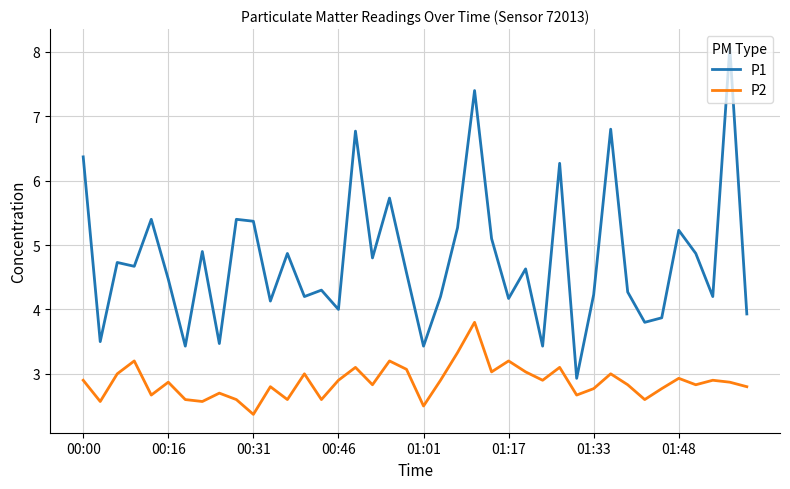

List the series in order of their peak value, highest first.

P1, P2